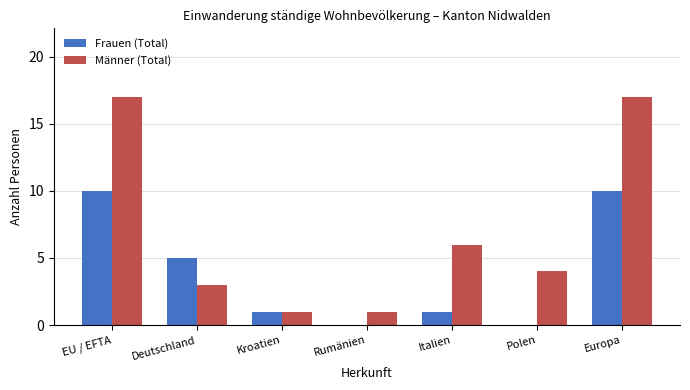

Between Italien and Polen, which series saw the biggest shift?

Männer (Total)